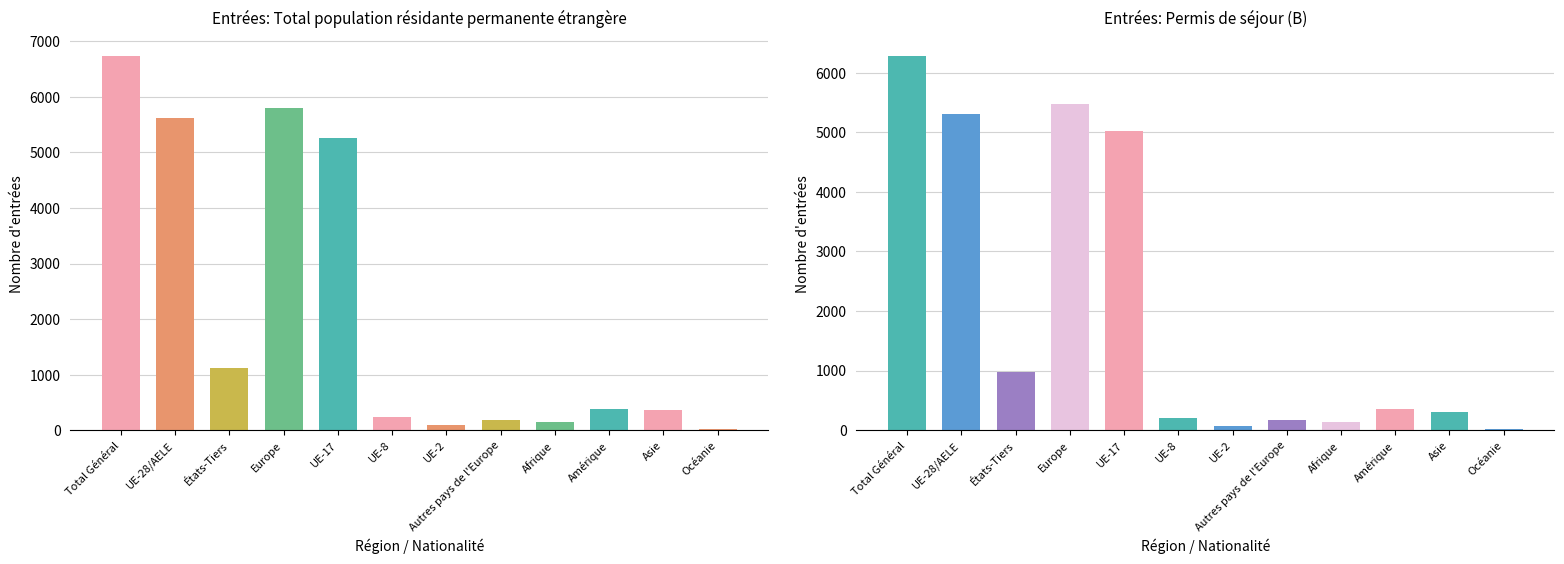

Is the value of Total pop. résidante at UE-2 greater than the value of Permis séjour (B) at Amérique?

No